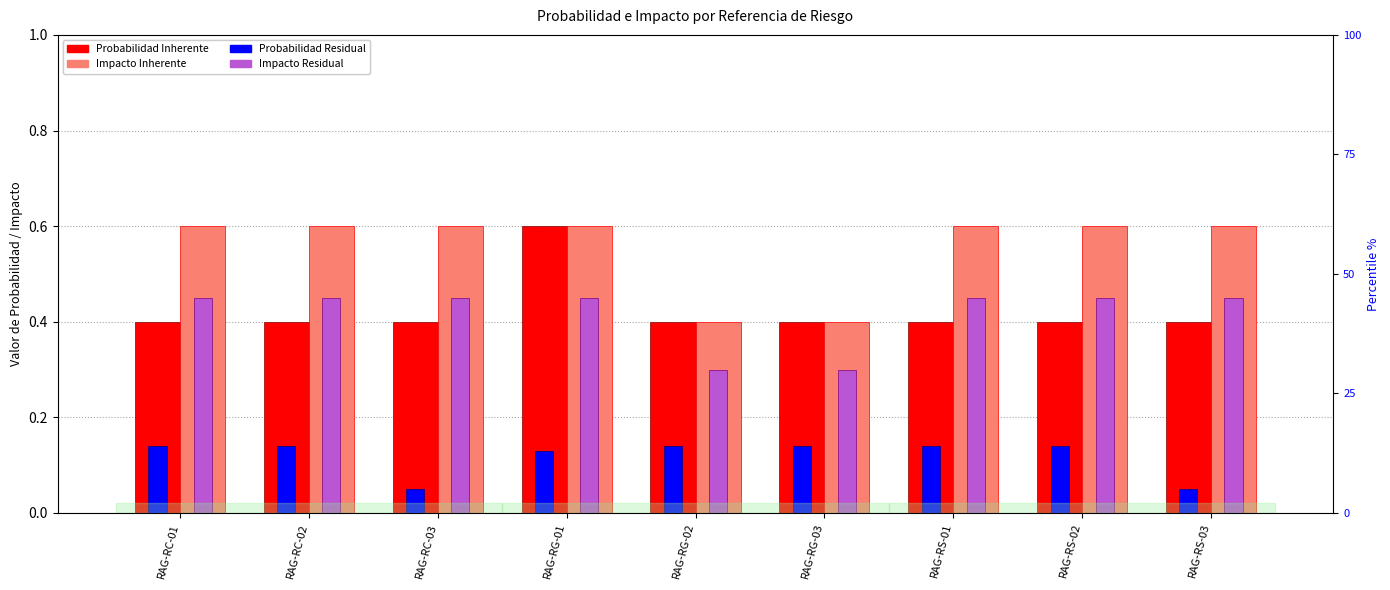

Which has a higher value, RAG-RS-02 or RAG-RG-02?

RAG-RS-02